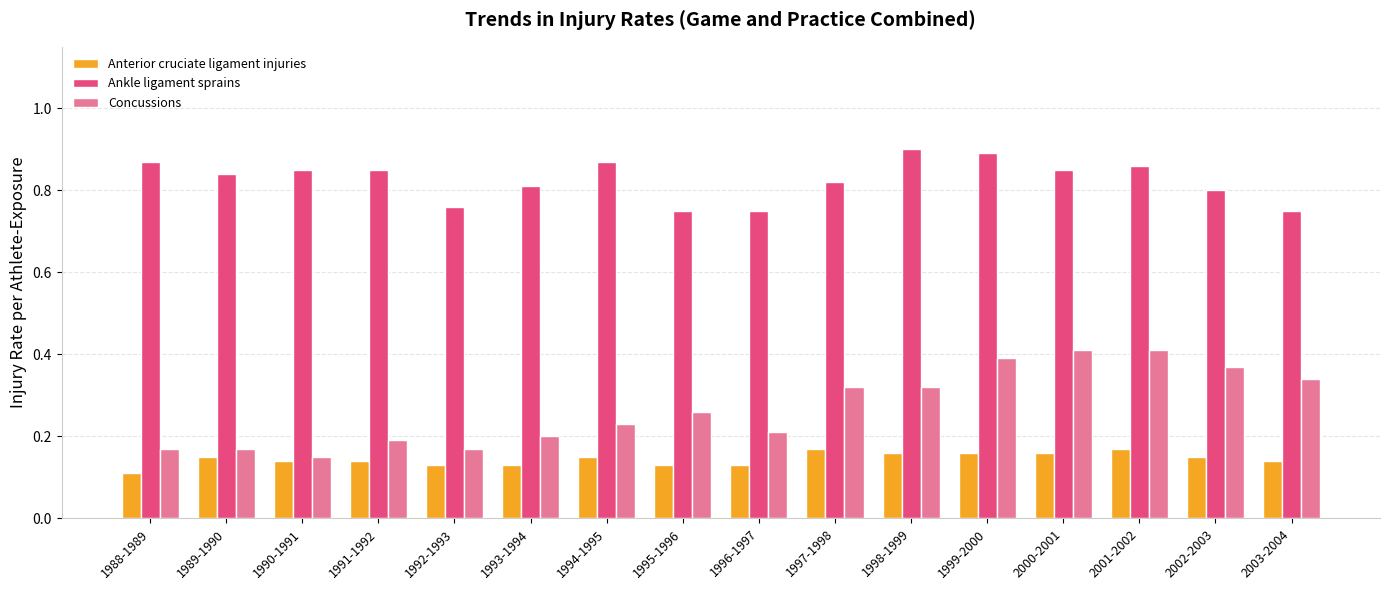

Which series has the widest spread of values?

Concussions